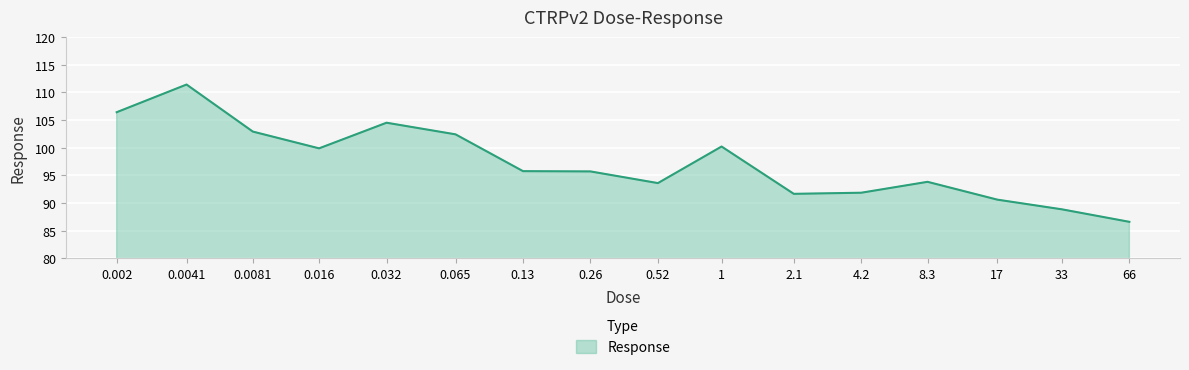

What is the maximum value shown in the chart?

111.4